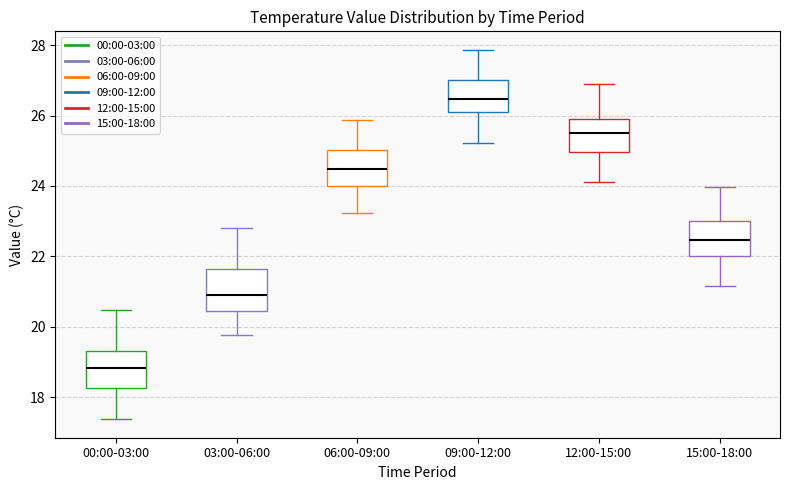

Where does the lower whisker of the box for 06:00-09:00 end on the y-axis? The values are not printed on the chart, so give them approximately, as read against the axis.

23.2